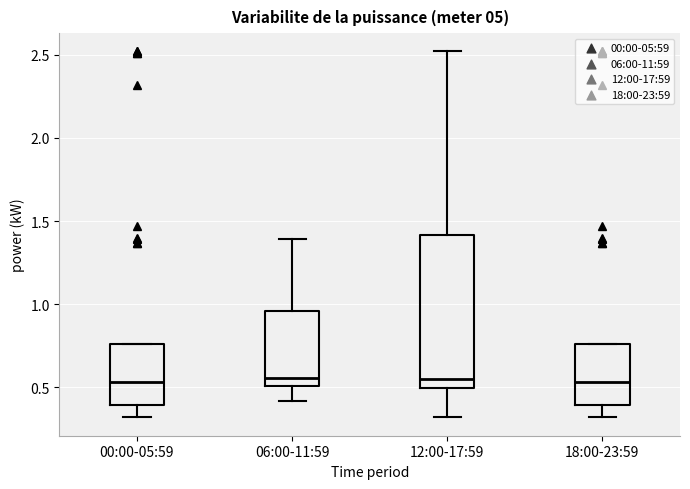

Reading left to right, read every box against the y-axis: the position of its median line, the range the box covers, and the ends of its whiskers. The values are not printed on the chart, so give them approximately, as read against the axis.

00:00-05:59: median 0.55, box 0.40 to 0.75, whiskers 0.30 to 0.75
06:00-11:59: median 0.55, box 0.50 to 0.95, whiskers 0.40 to 1.40
12:00-17:59: median 0.55, box 0.50 to 1.40, whiskers 0.30 to 2.50
18:00-23:59: median 0.55, box 0.40 to 0.75, whiskers 0.30 to 0.75